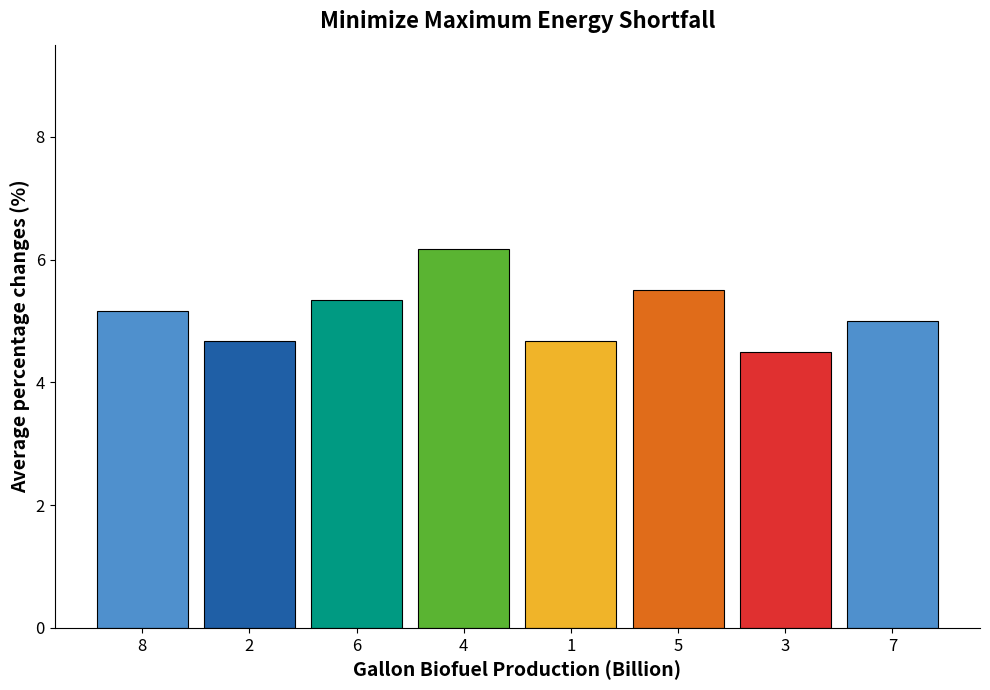

At which label is the value closest to 5?

7